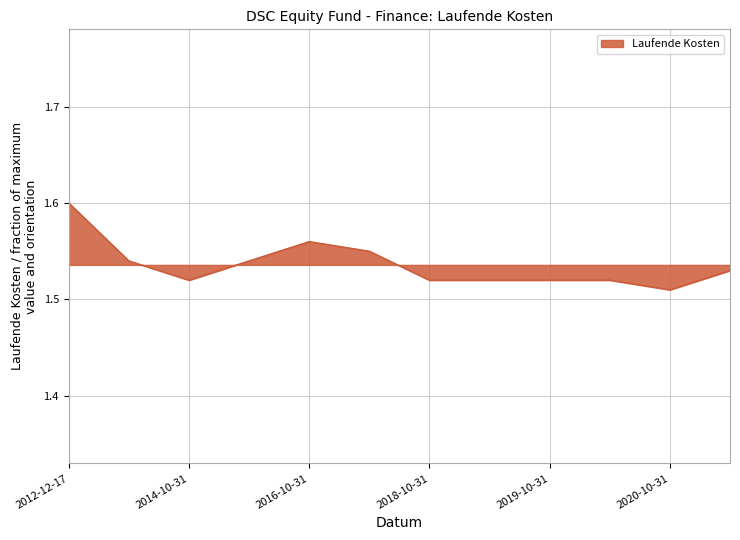

Which category has the lowest value across all series?

2020-10-31